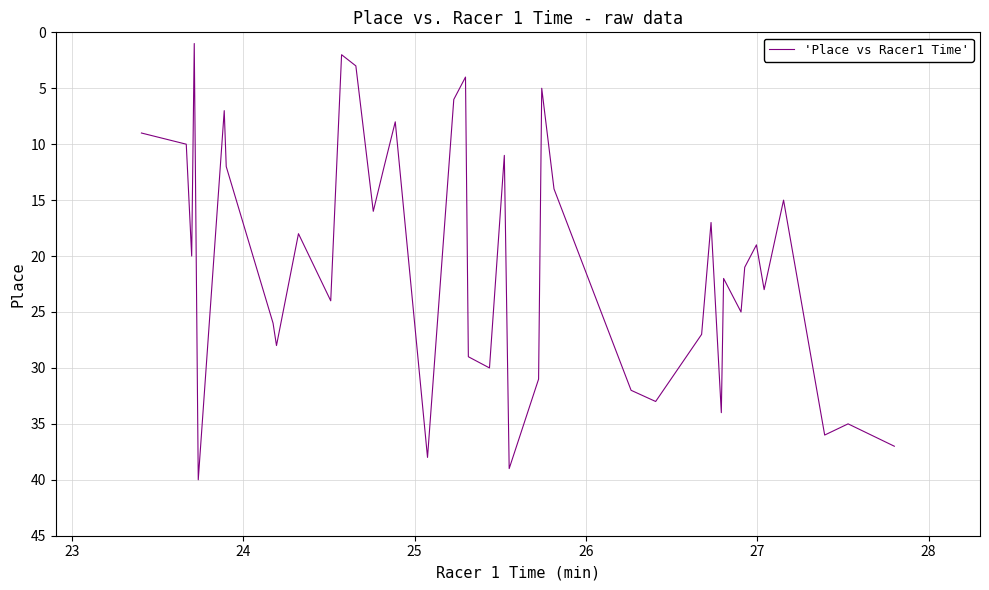

How many lines are shown in the chart?

1